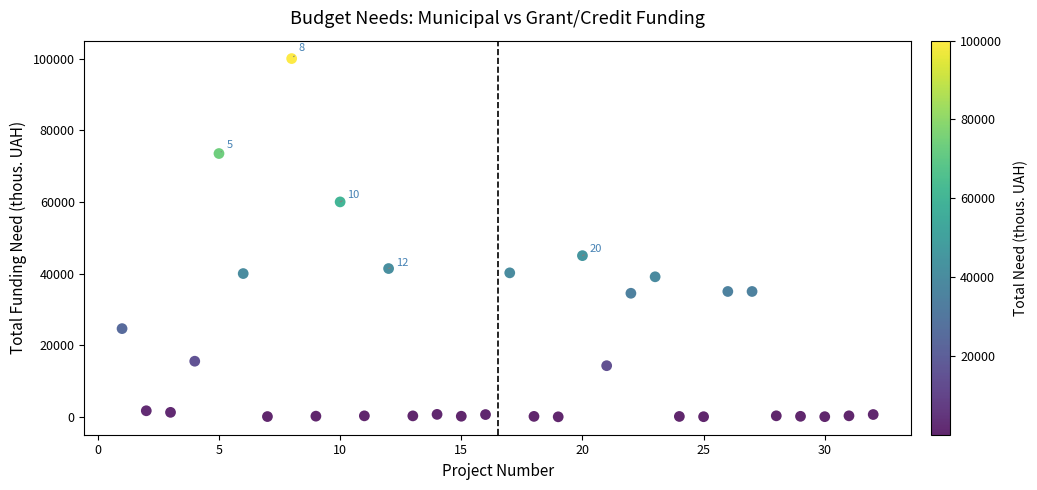

What Y value in the scatter plot is closest to 50010?

45000.0